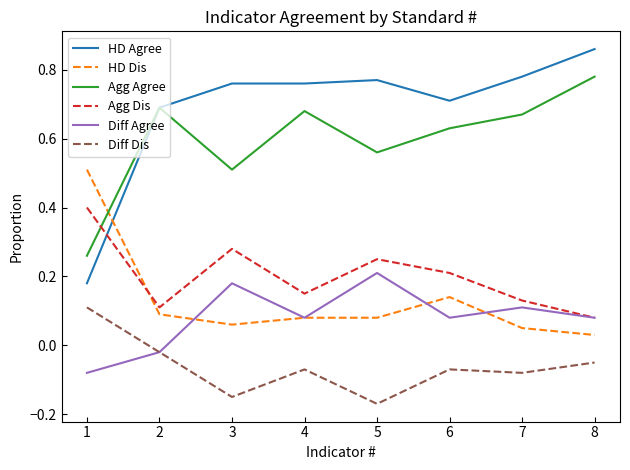

True or false: Diff Dis has a value of -0.0 at 7.

False